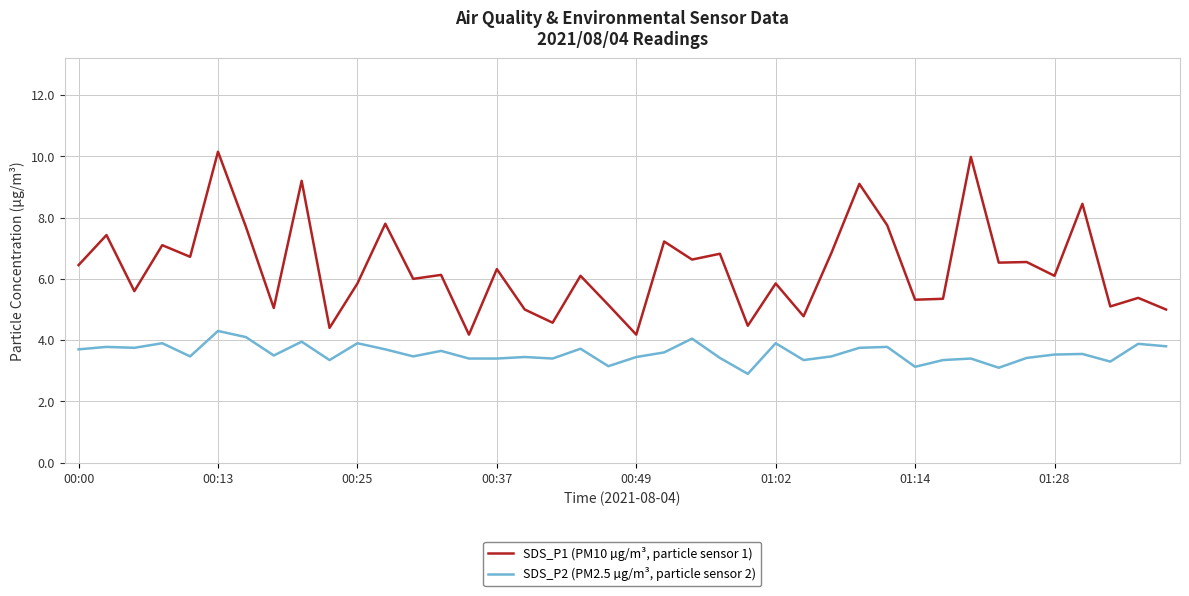

List the series in order of their overall mean, highest first.

SDS_P1 (PM10 µg/m³, particle sensor 1), SDS_P2 (PM2.5 µg/m³, particle sensor 2)